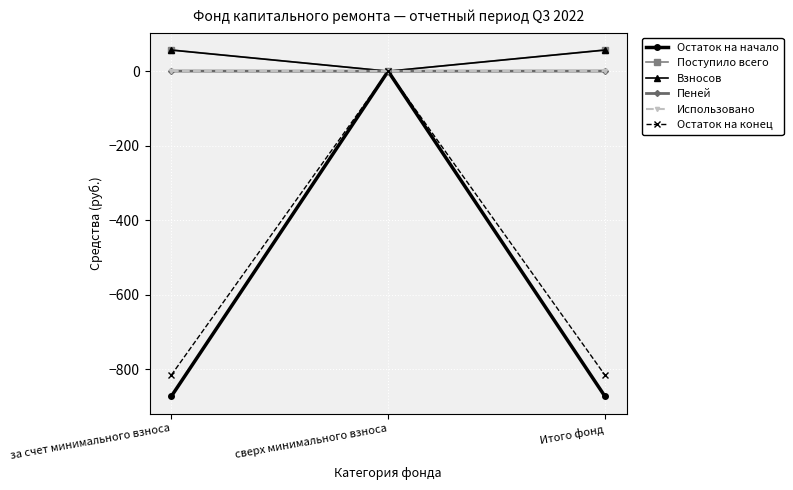

Which series has the largest range (max minus min)?

Остаток на начало